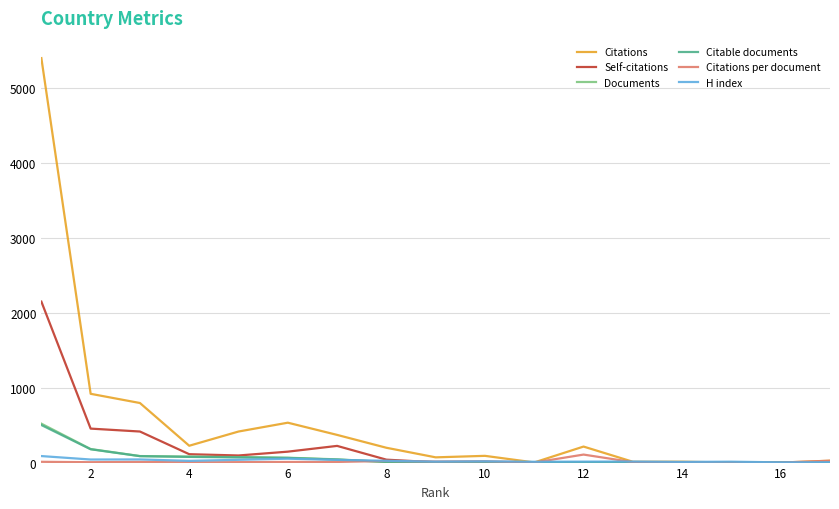

Which series has the widest spread of values?

Citations